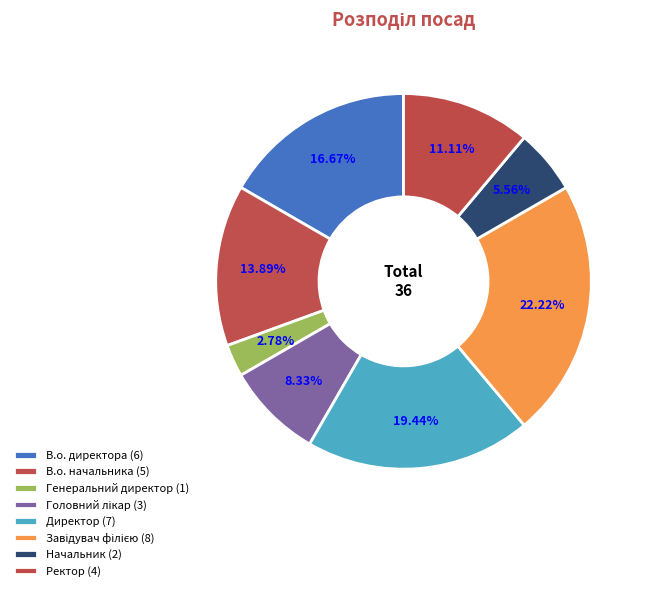

What is the change in value from В.о. начальника to Директор?

+2